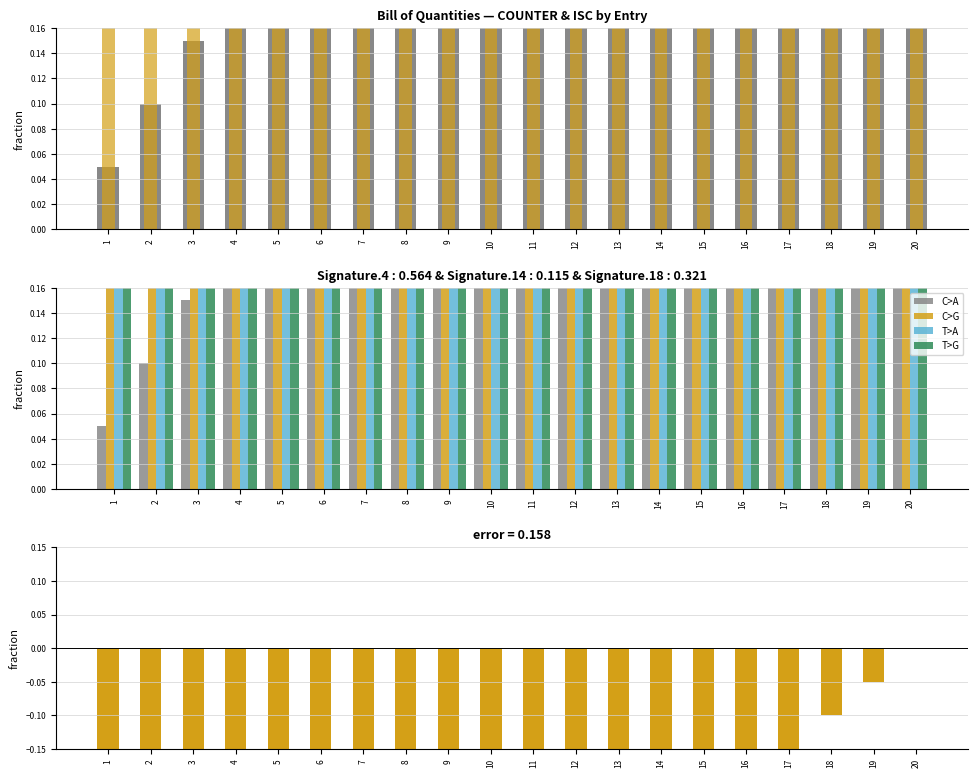

How many categories are shown in the chart?

20